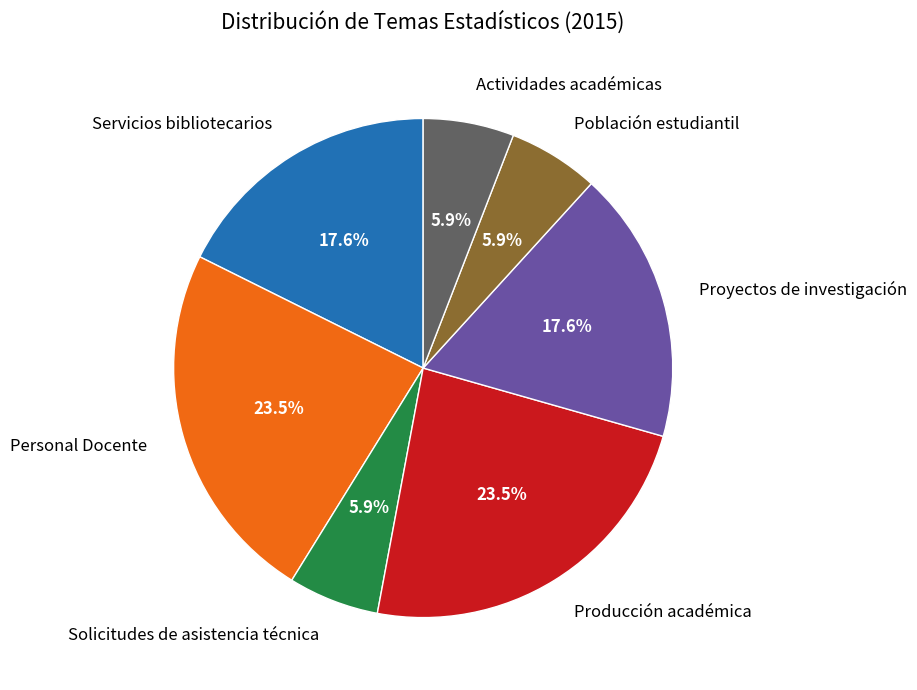

Does any single category account for the majority?

No